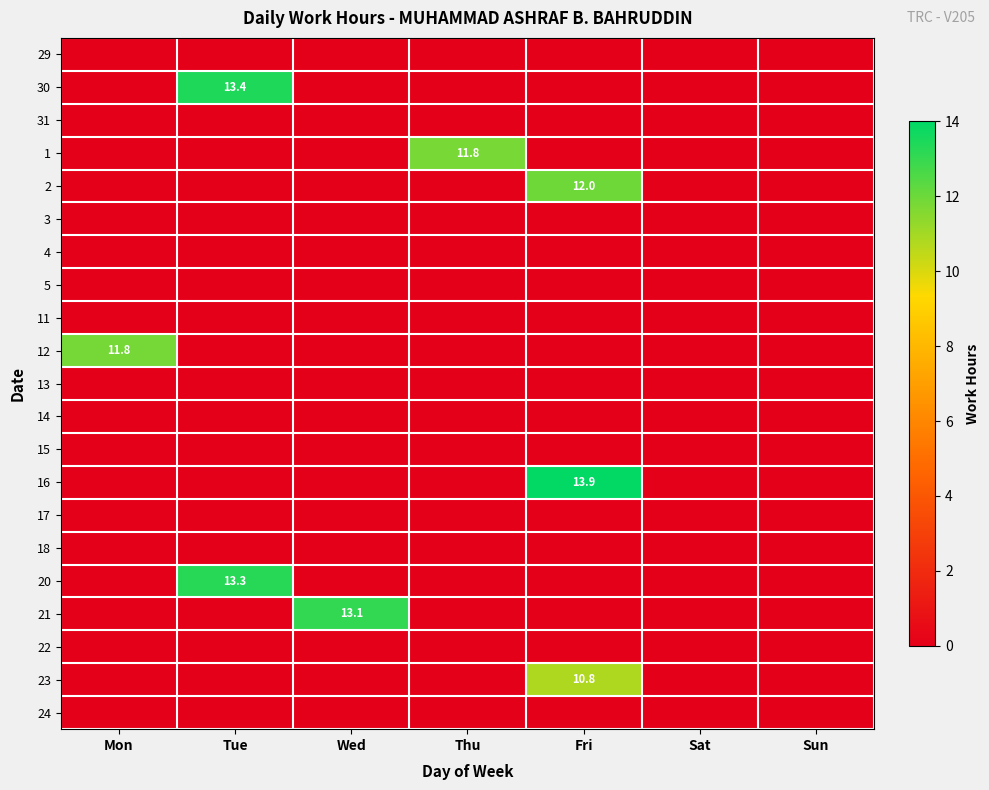

What is the sum of the 20 values at Tue and Mon?

13.3